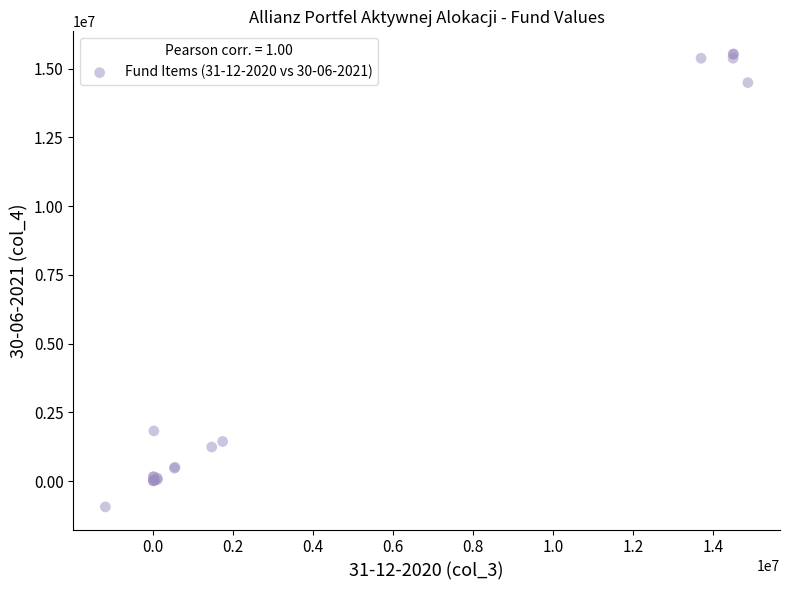

What Y value in the scatter plot is closest to 7296171?

1823979.8